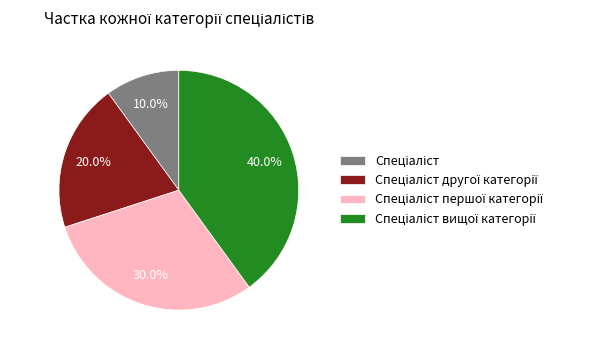

Does any single category account for the majority?

No